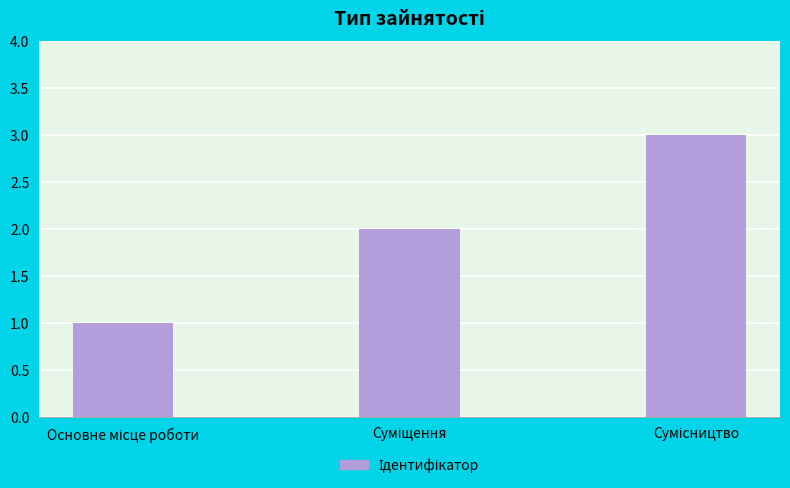

What is the greatest value displayed?

3